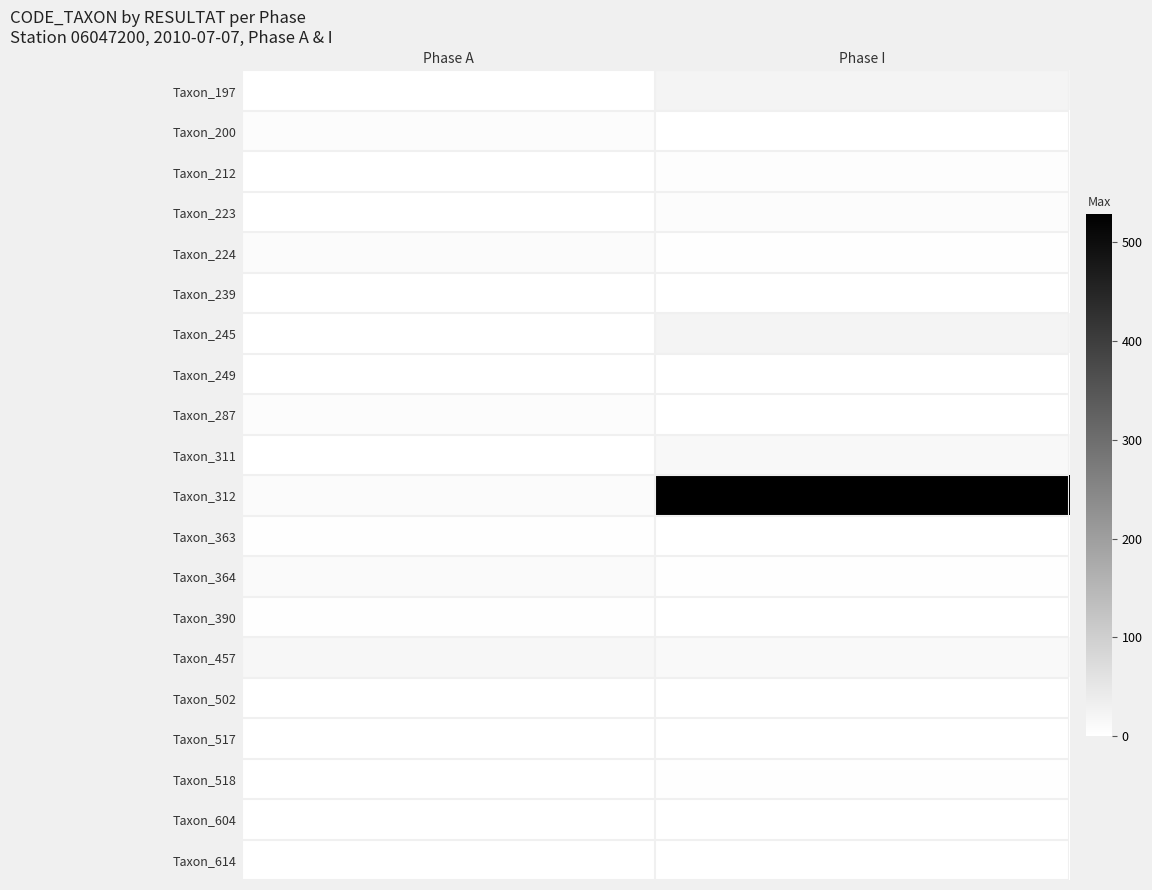

At how many categories does at least one series exceed 463?

1